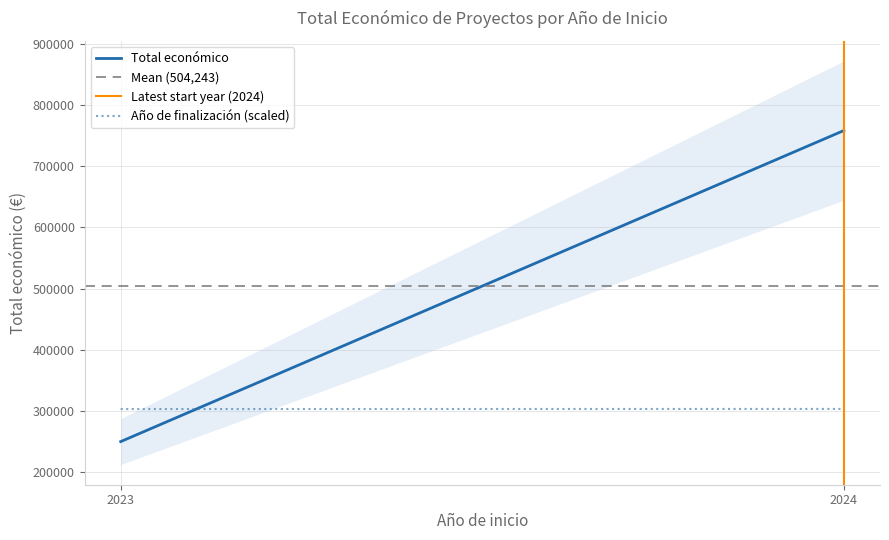

The Año de finalización (scaled) series shows 193513.1 at 2024. True or false?

False